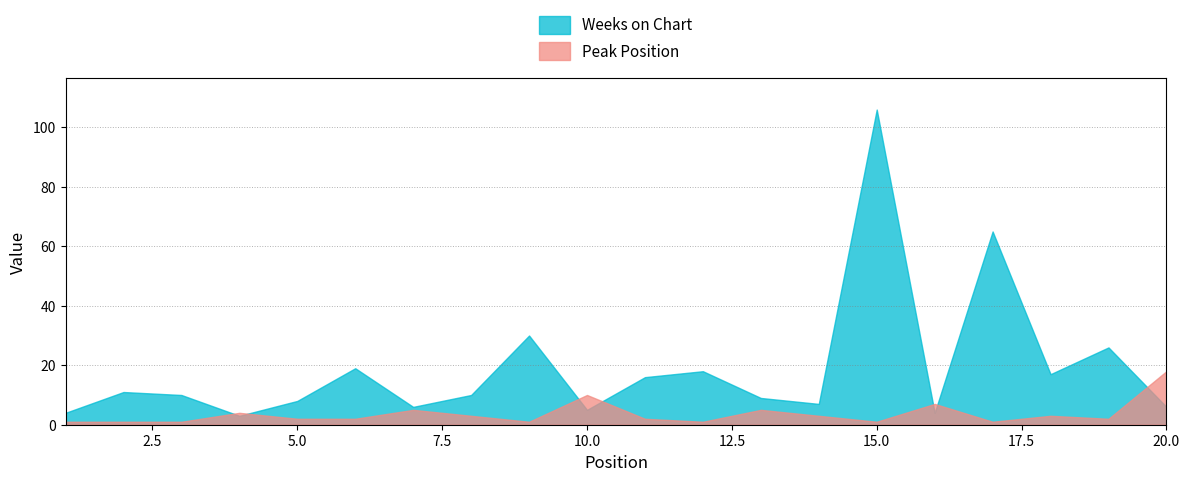

At how many categories does at least one series exceed 105?

1